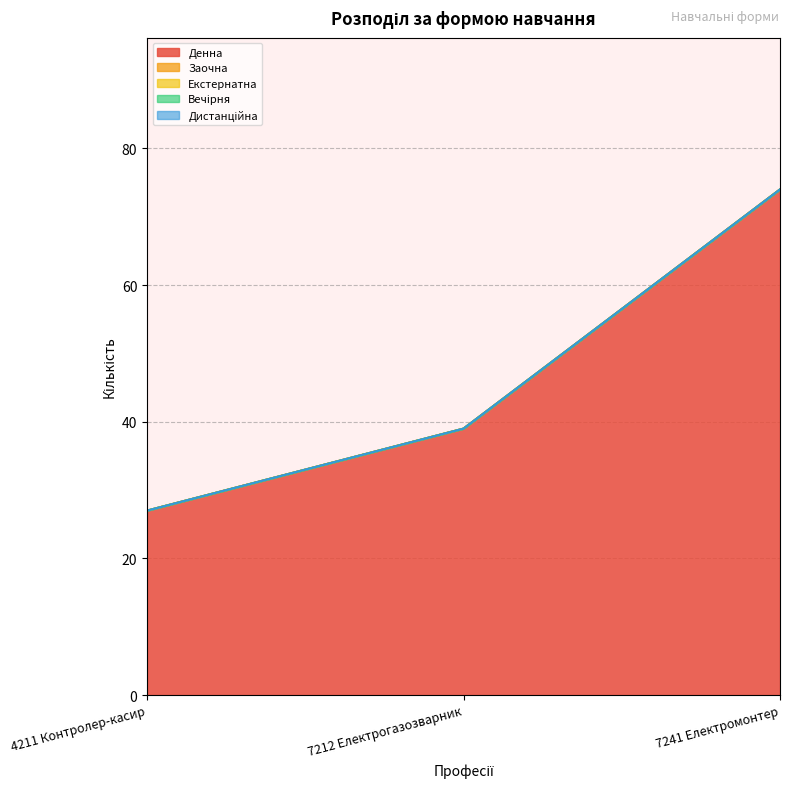

Which series has the largest total across all categories?

Денна